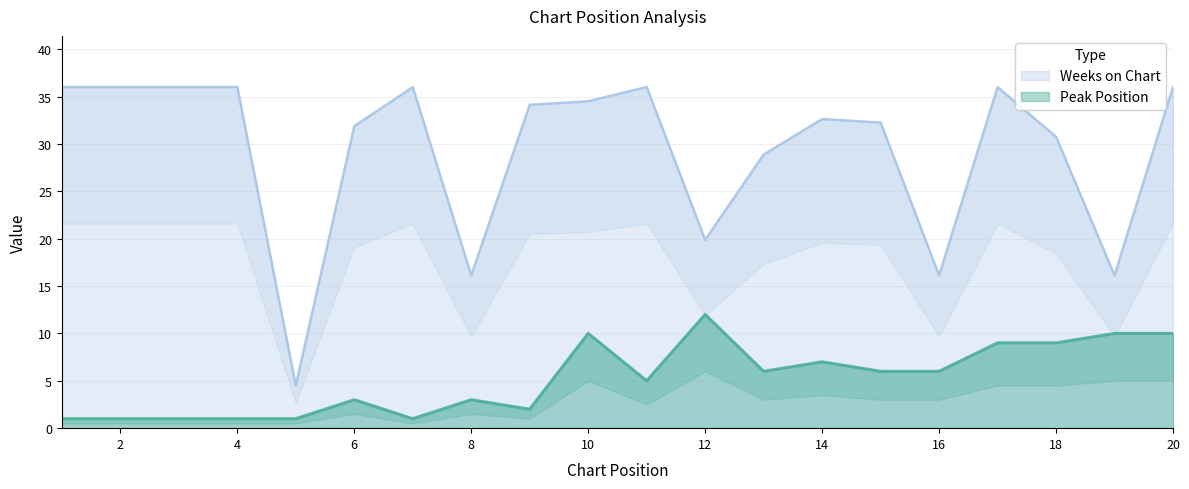

What is the difference between the highest and lowest values at 1?

35.0